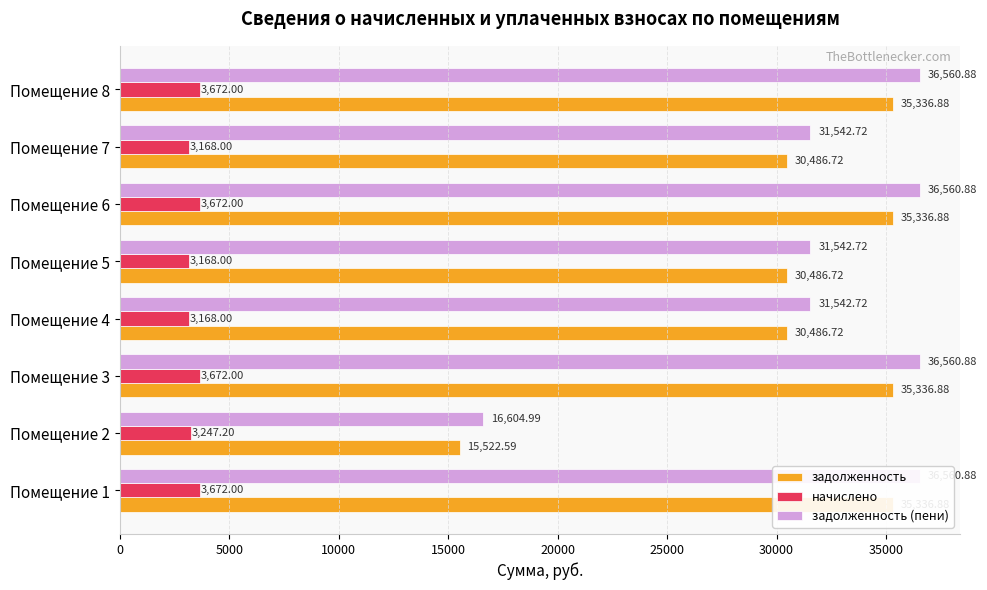

What is the average value of the начислено series?

3429.9